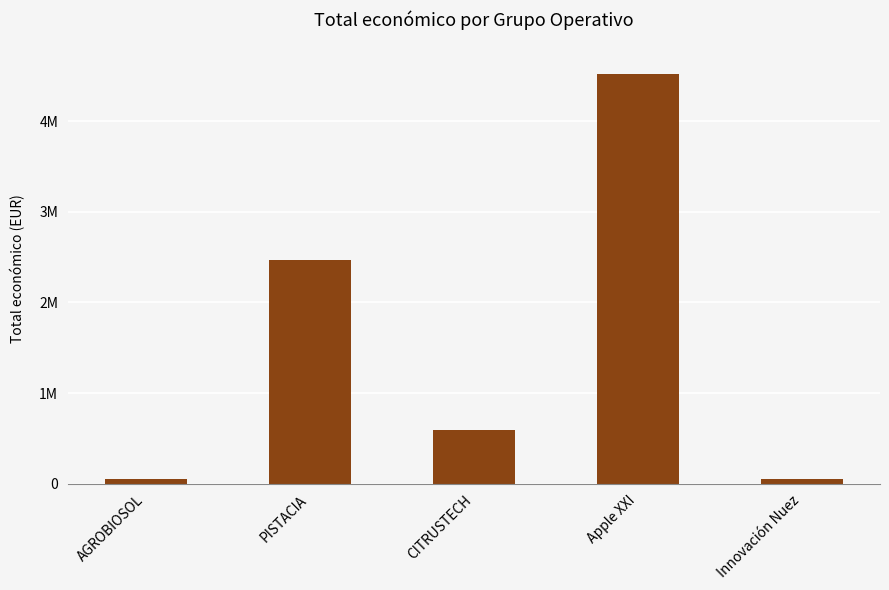

Are the bars horizontal?

No